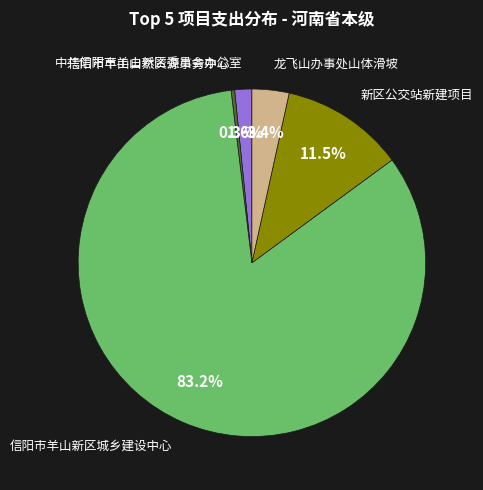

Does any single category account for the majority?

Yes